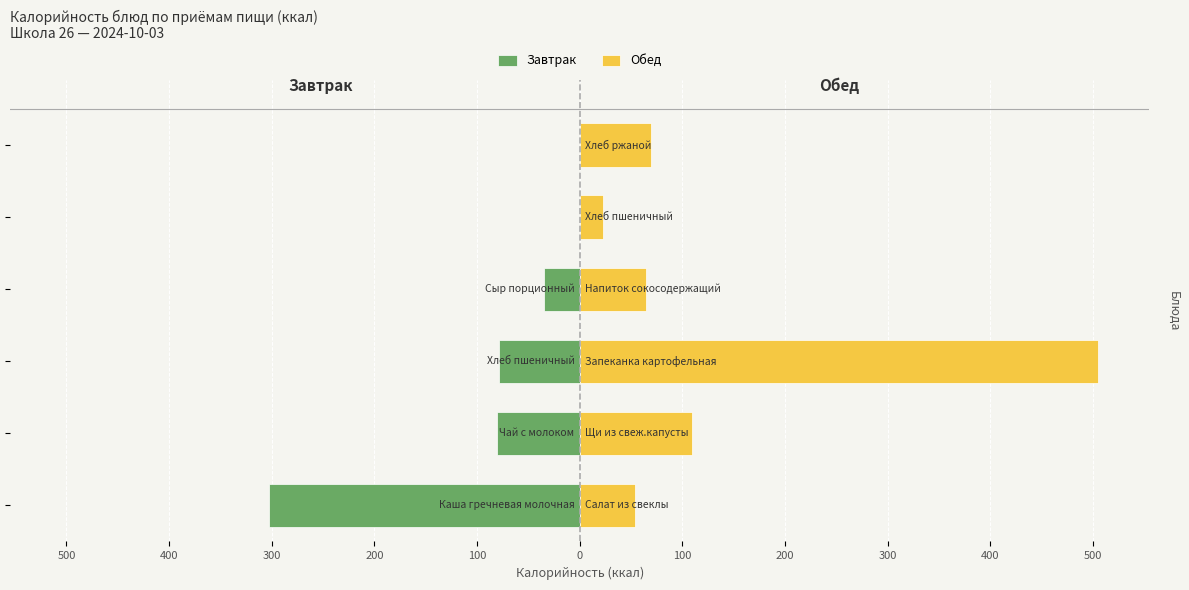

Reading left to right, what are all the values shown in this chart?

Завтрак: 100=-303	200=-81	300=-79	400=-35	500=0	600=0
Обед: 100=54	200=109	300=505	400=65	500=23	600=69